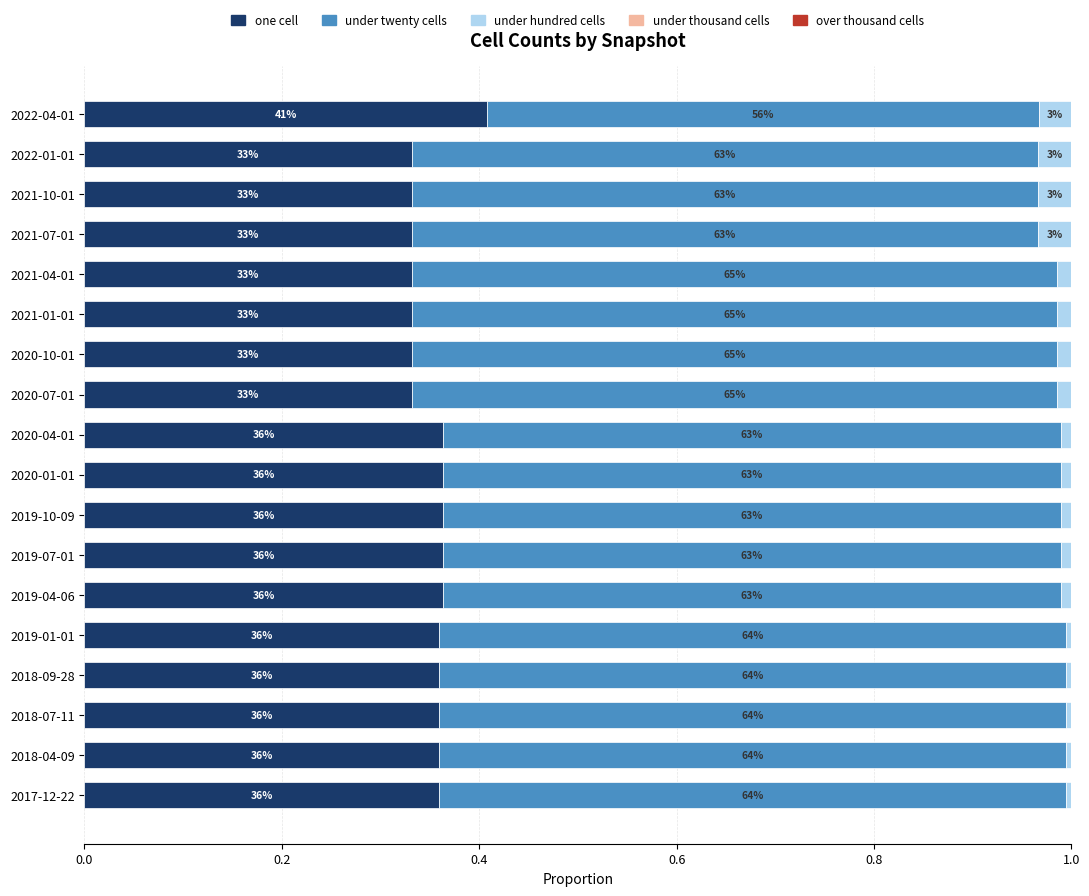

Count the number of categories in the chart.

18